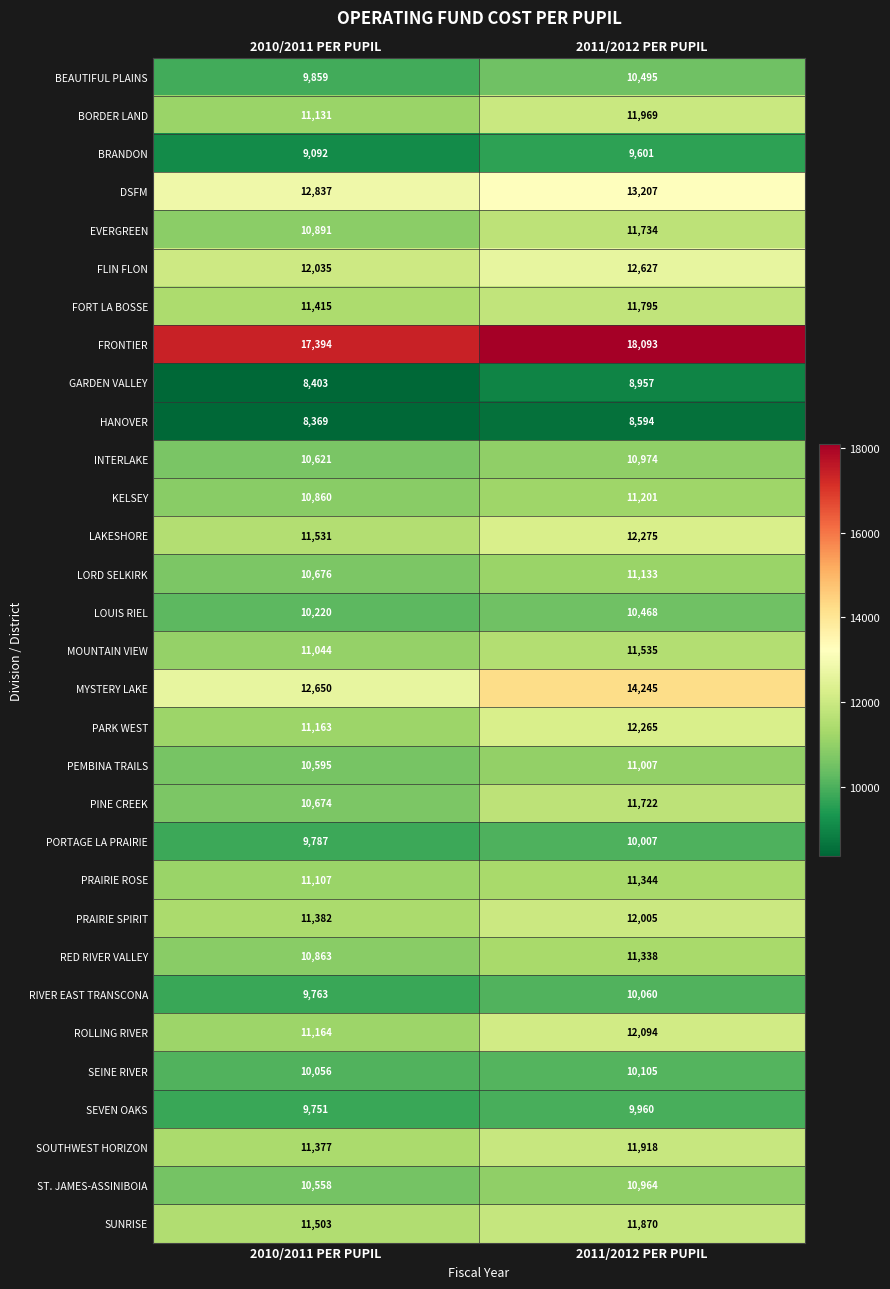

Rank the series at 2011/2012 PER PUPIL from lowest to highest value.

HANOVER, GARDEN VALLEY, BRANDON, SEVEN OAKS, PORTAGE LA PRAIRIE, RIVER EAST TRANSCONA, SEINE RIVER, LOUIS RIEL, BEAUTIFUL PLAINS, ST. JAMES-ASSINIBOIA, INTERLAKE, PEMBINA TRAILS, LORD SELKIRK, KELSEY, RED RIVER VALLEY, PRAIRIE ROSE, MOUNTAIN VIEW, PINE CREEK, EVERGREEN, FORT LA BOSSE, SUNRISE, SOUTHWEST HORIZON, BORDER LAND, PRAIRIE SPIRIT, ROLLING RIVER, PARK WEST, LAKESHORE, FLIN FLON, DSFM, MYSTERY LAKE, FRONTIER